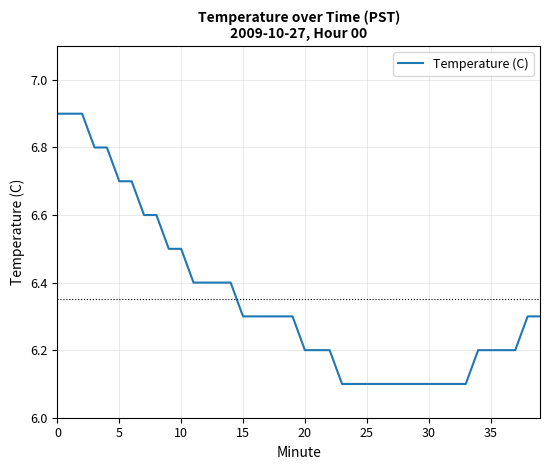

Reading left to right, transcribe all the data shown in this chart.

6.9	6.9	6.9	6.8	6.8	6.7	6.7	6.6	6.6	6.5	6.5	6.4	6.4	6.4	6.4	6.3	6.3	6.3	6.3	6.3	6.2	6.2	6.2	6.1	6.1	6.1	6.1	6.1	6.1	6.1	6.1	6.1	6.1	6.1	6.2	6.2	6.2	6.2	6.3	6.3